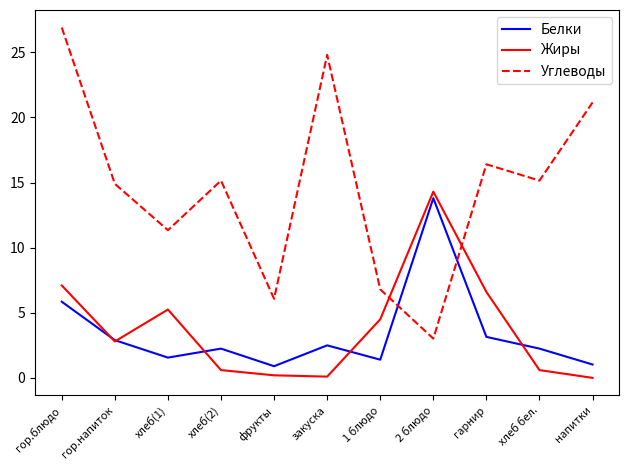

Which series has the widest spread of values?

Углеводы